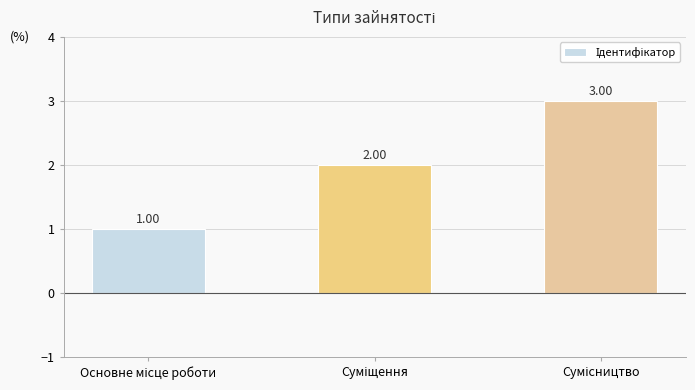

What is the sum of all values?

6